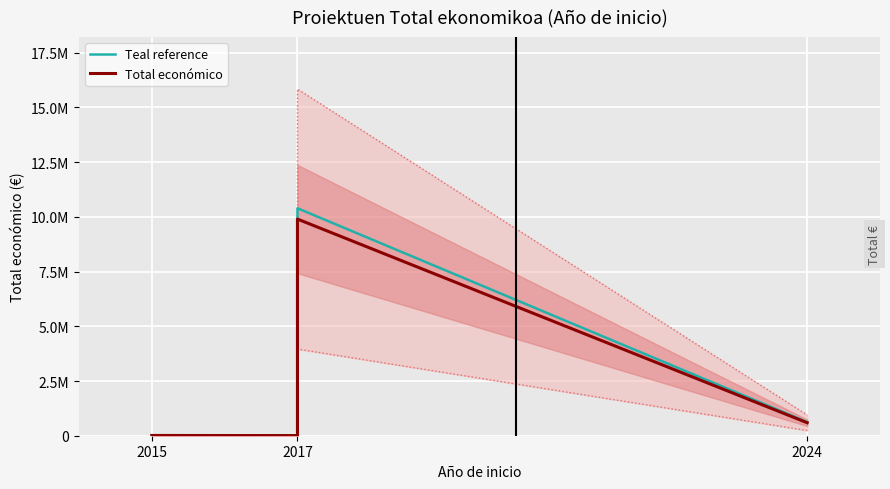

At which category does Total económico reach its first local valley?

2017